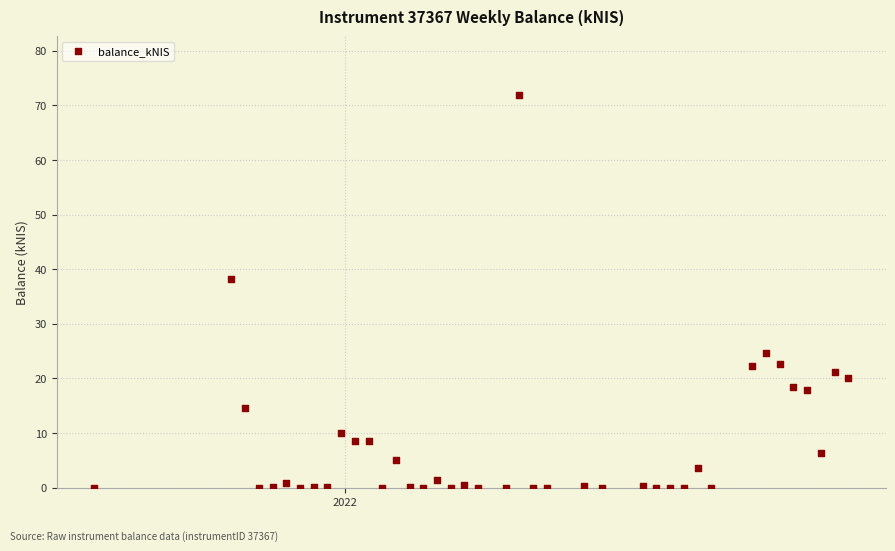

What is the range of X values (max minus min)?

385.0